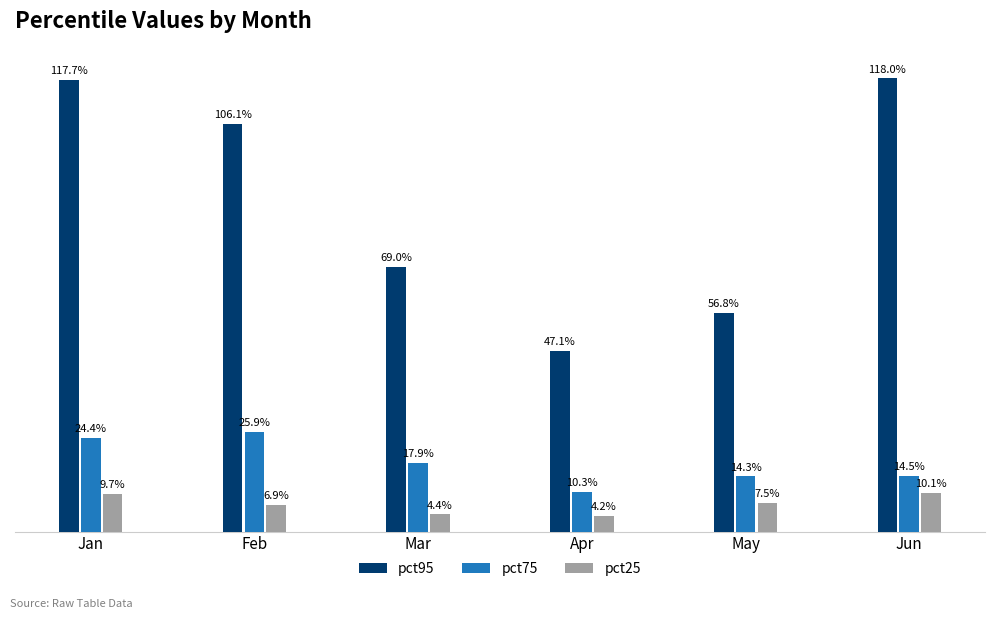

Does the chart contain stacked bars?

No